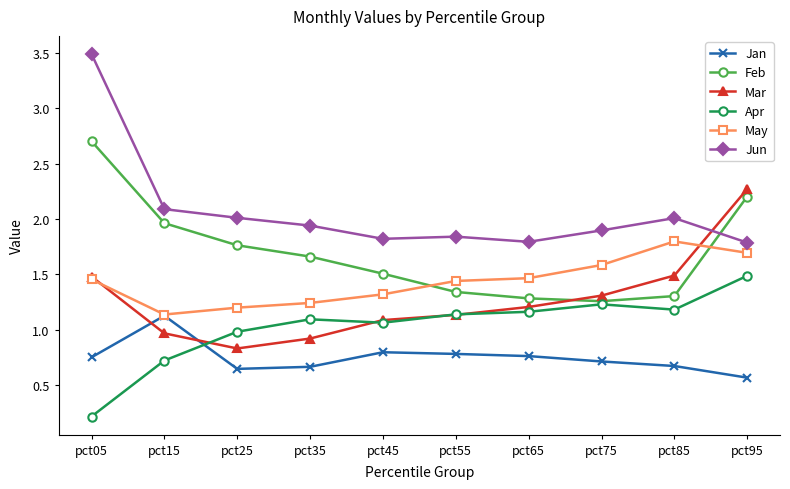

What is the minimum value shown in the chart?

0.2